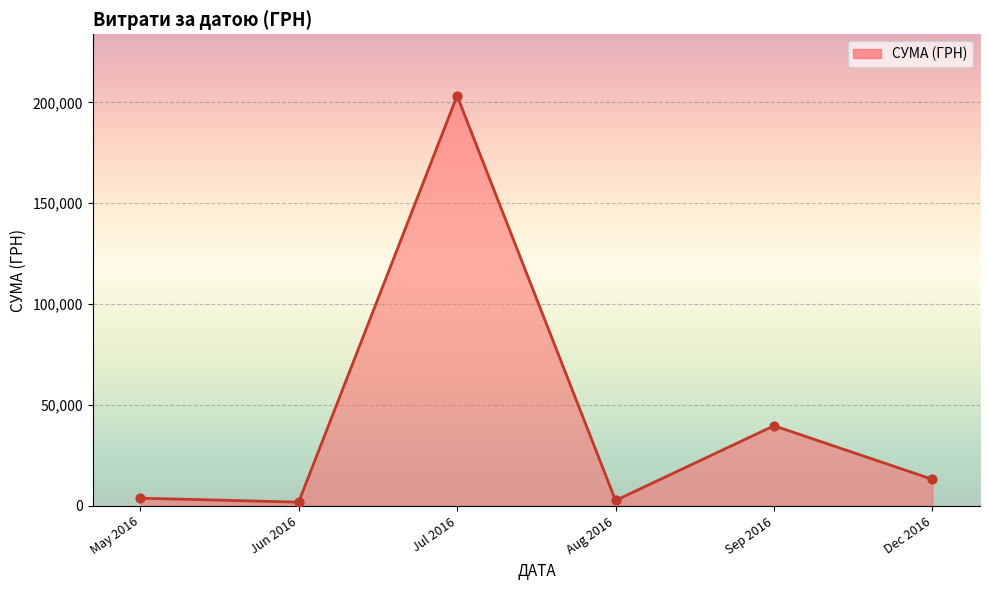

Approximately how many times larger is the value at Jul 2016 compared to Sep 2016?

5.1